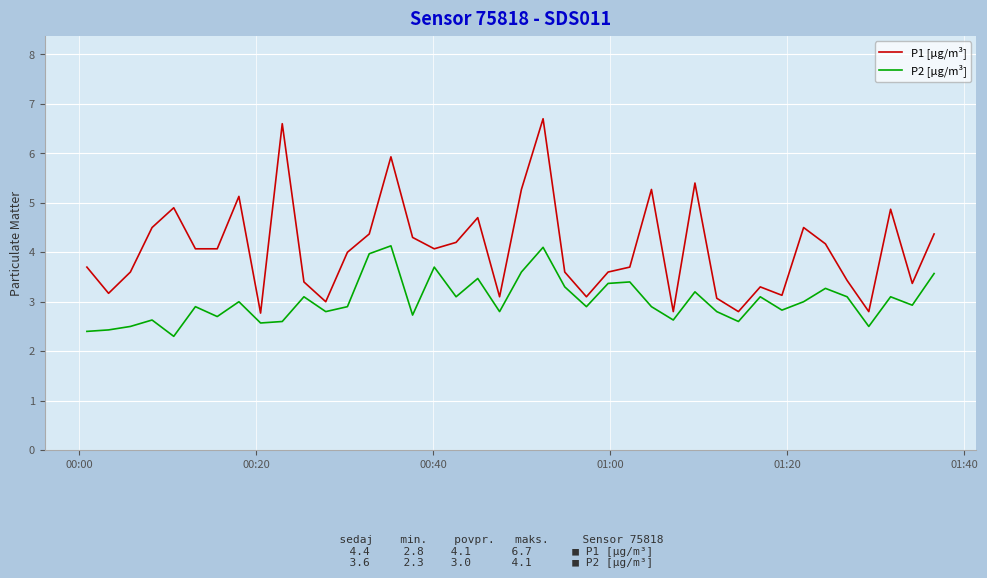

Rank the series by their average value, from lowest to highest.

P2 [µg/m³], P1 [µg/m³]